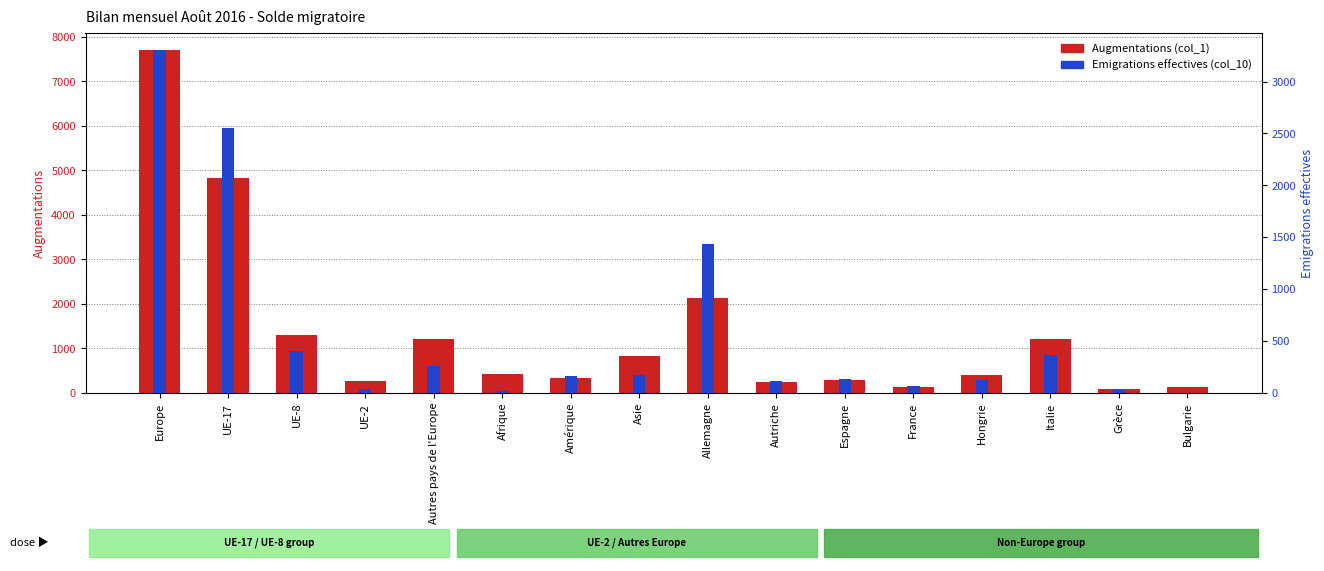

The Augmentations (col_1) series shows 647 at Hongrie. True or false?

False